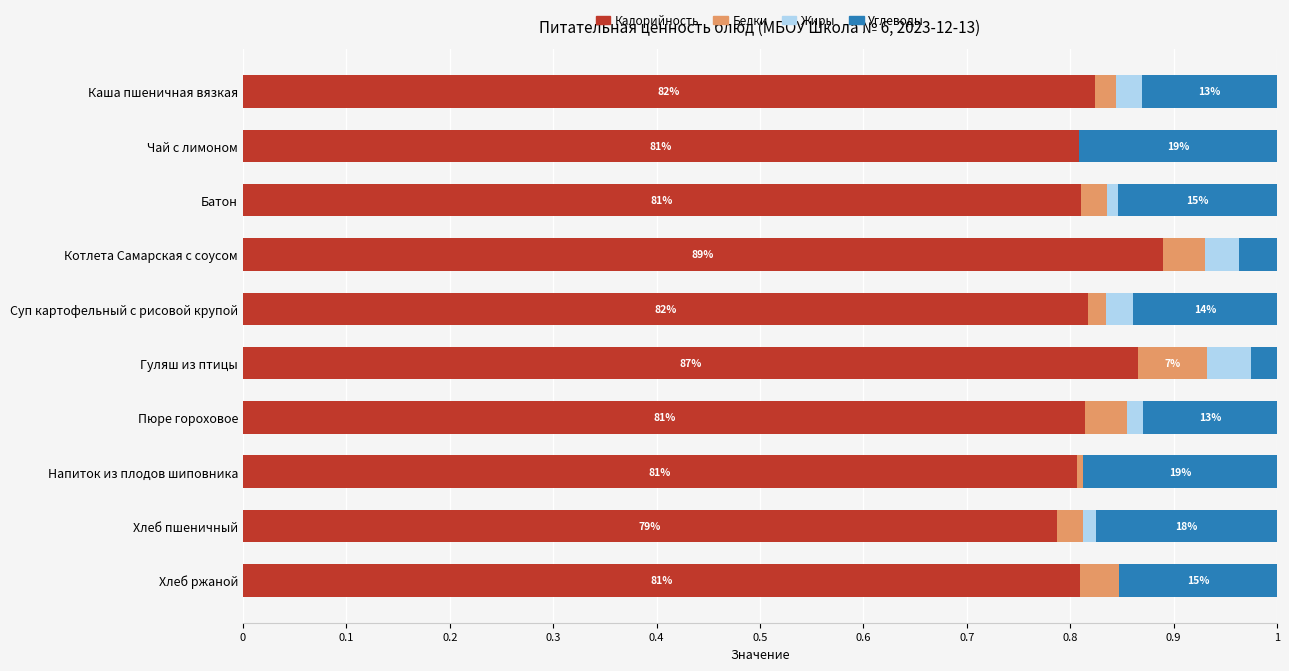

The Калорийность series shows 0.8 at Батон. True or false?

True